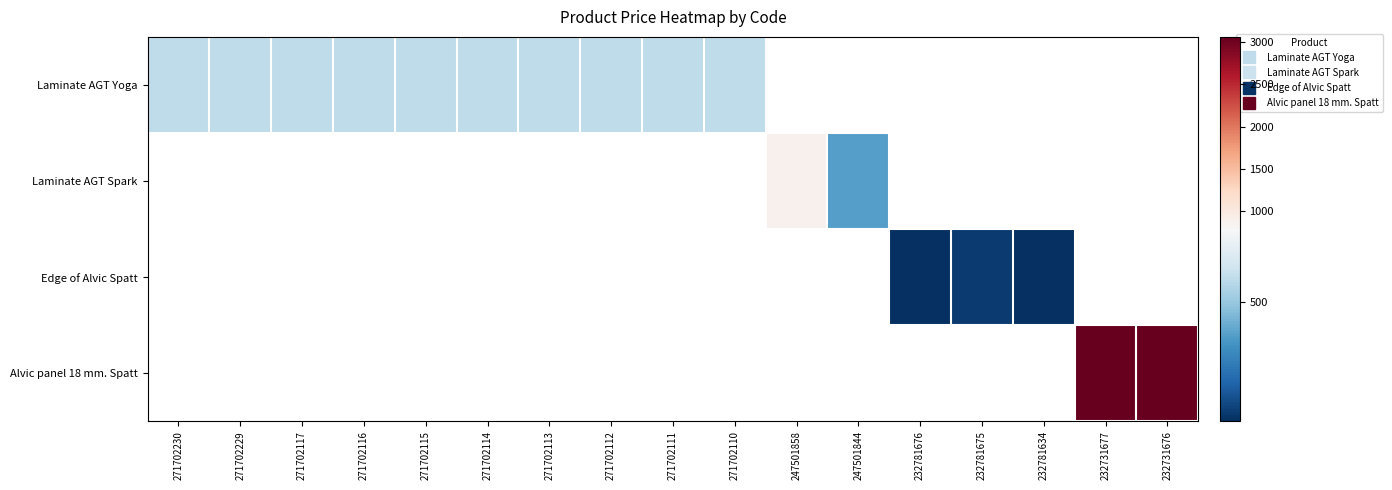

Which category has the lowest value across all series?

232781676